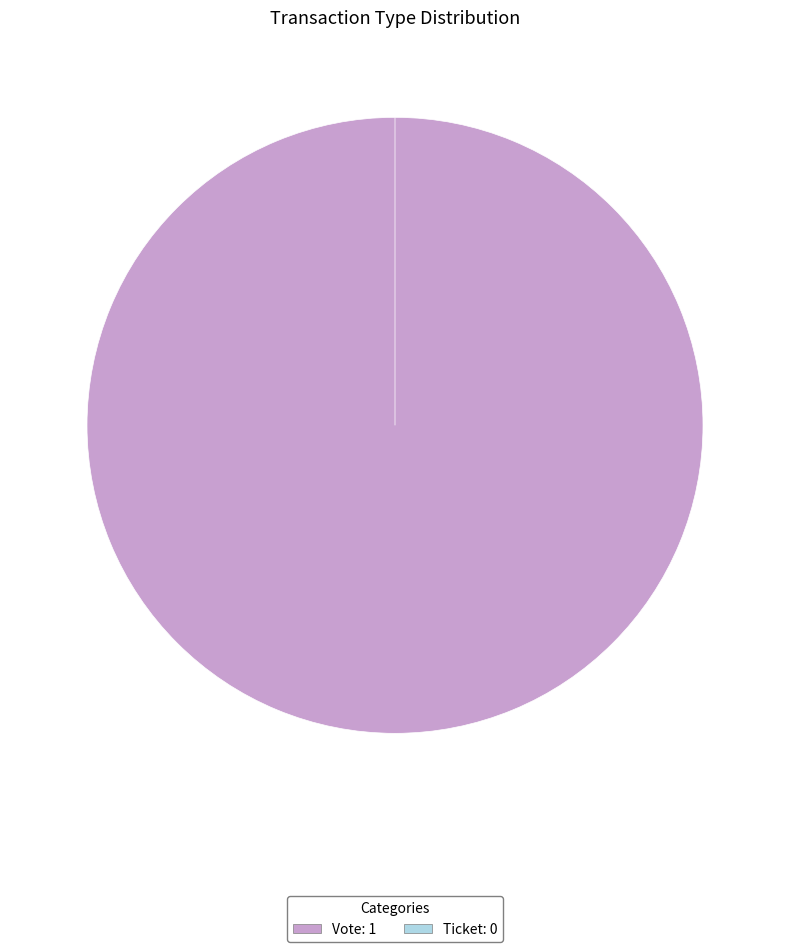

Is it true that Vote is 100% of the pie?

True